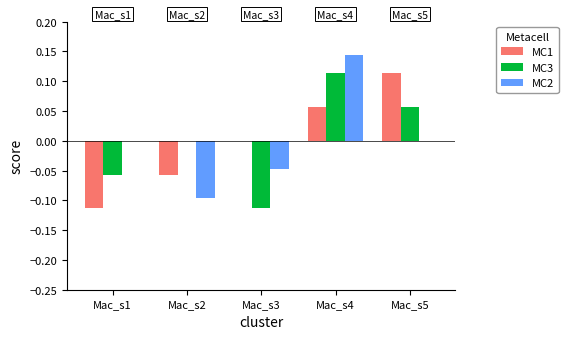

The value of MC1 at Mac_s4 is 0.0. True or false?

False